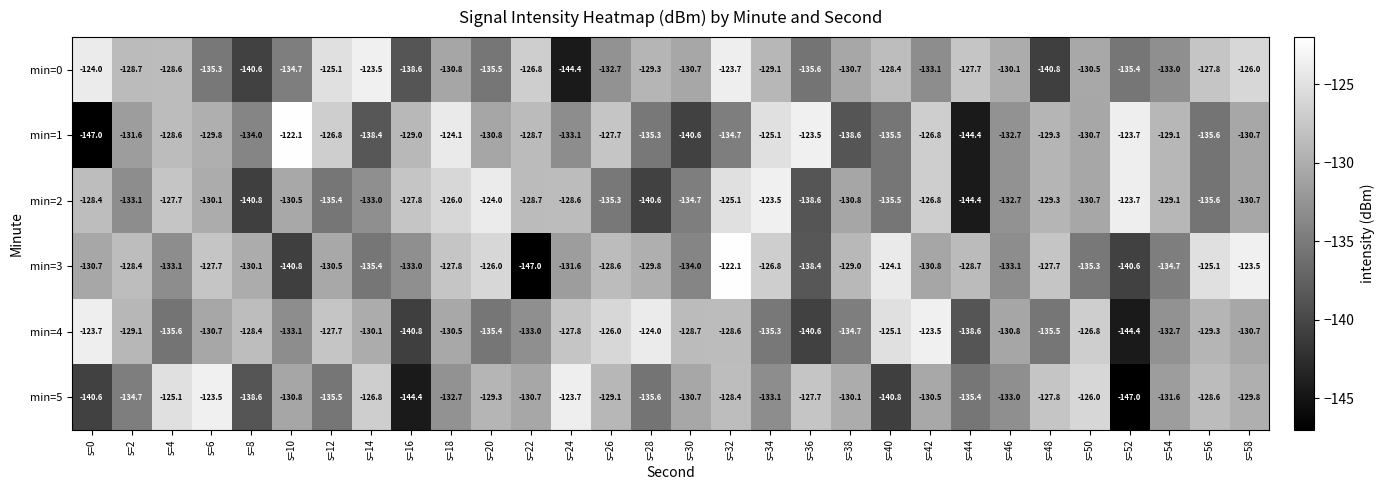

What is the difference between the second highest and minimum values in the min=0 series?

20.7